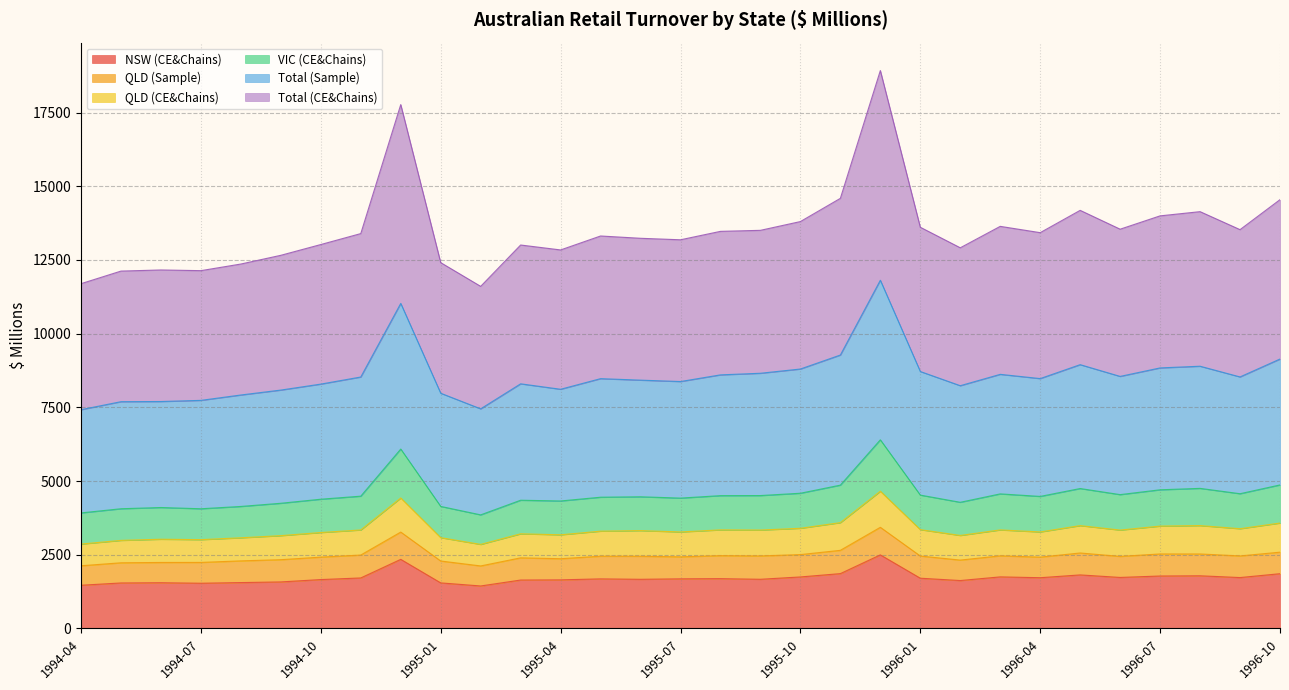

The Total (CE&Chains) series shows 4785.4 at 1994-08. True or false?

False